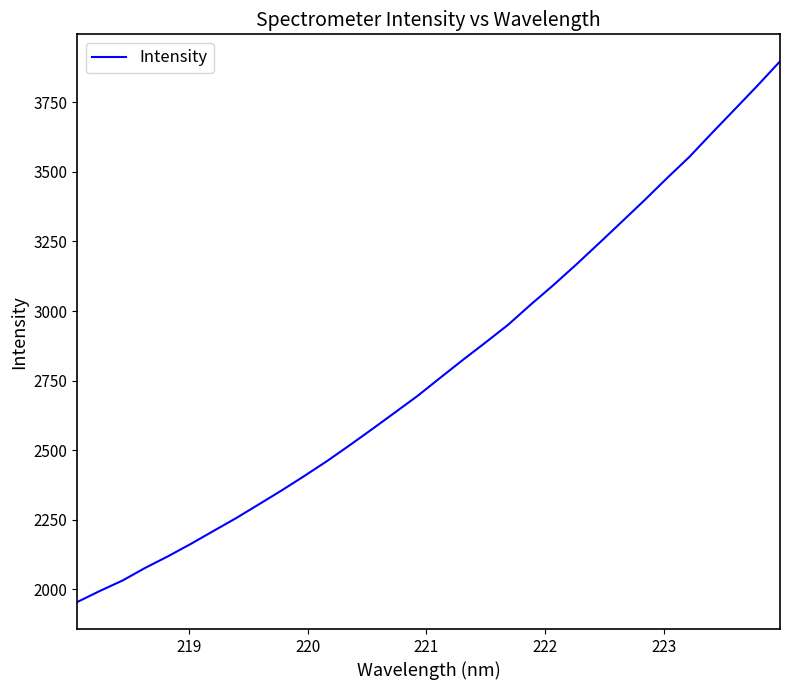

How many lines are shown in the chart?

1